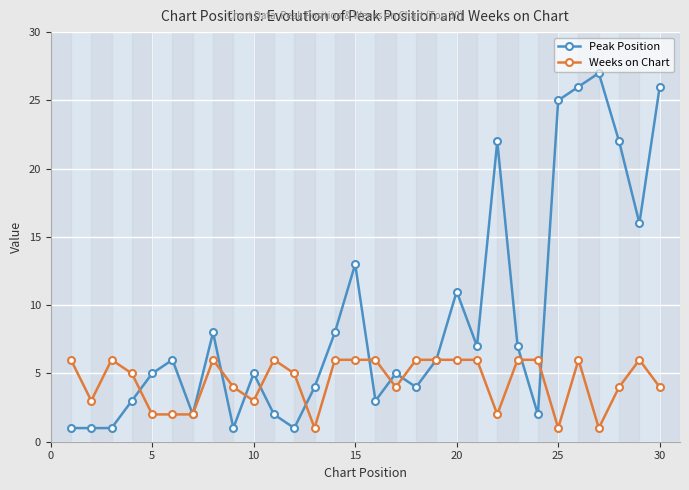

What is the greatest value displayed?

27